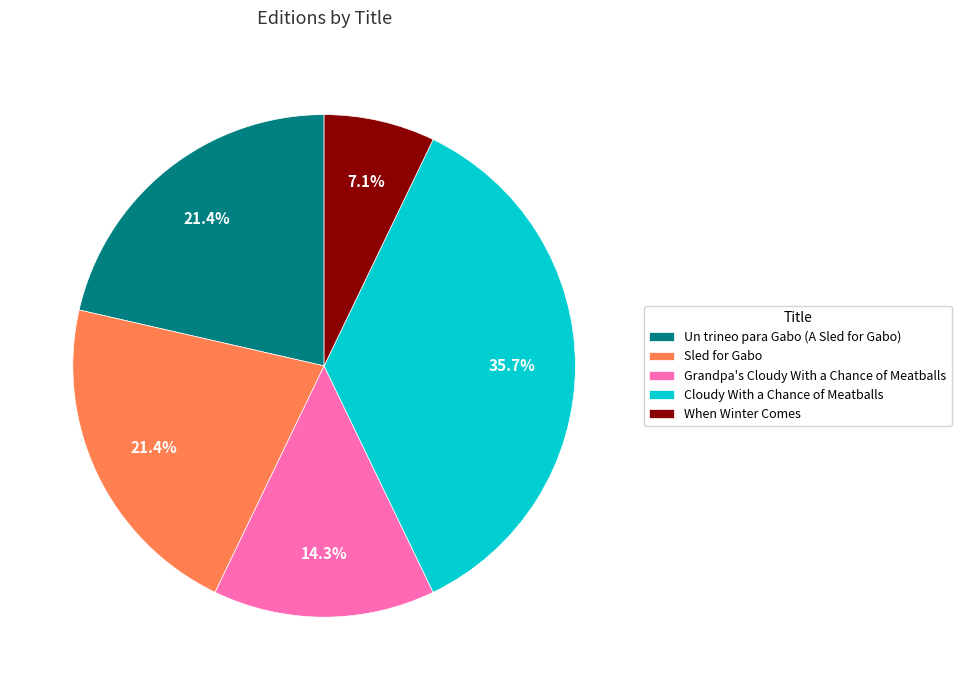

Which category has the biggest portion of the pie?

Cloudy With a Chance of Meatballs